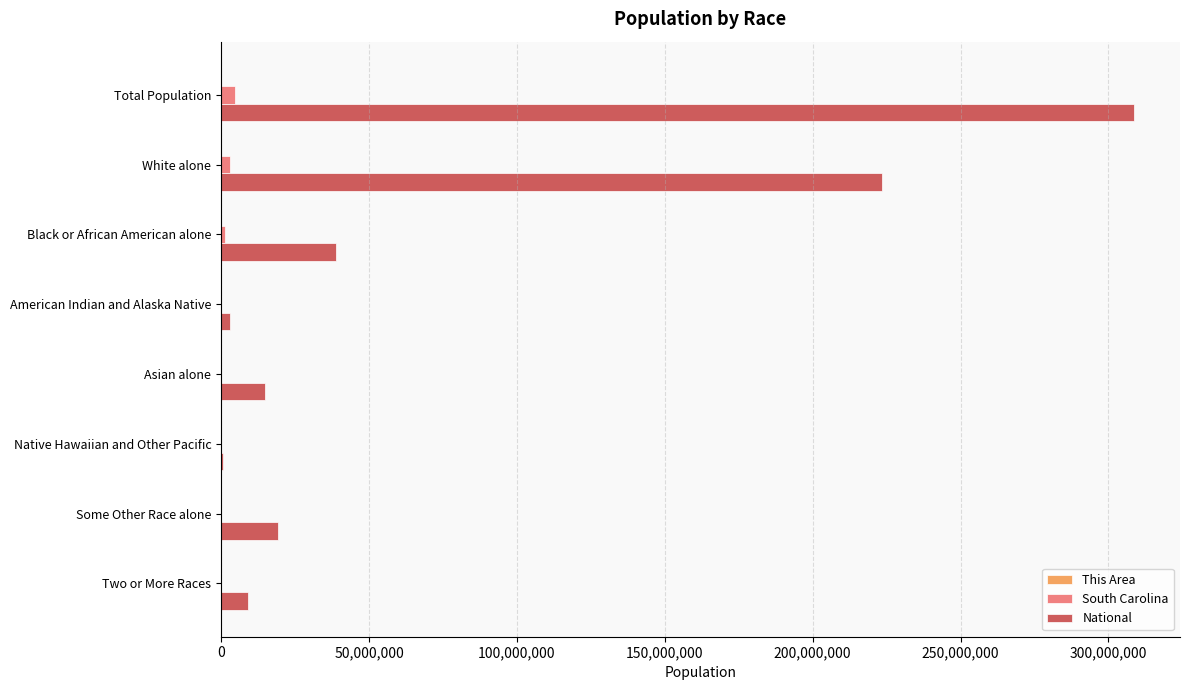

Count the number of data series in this chart.

3